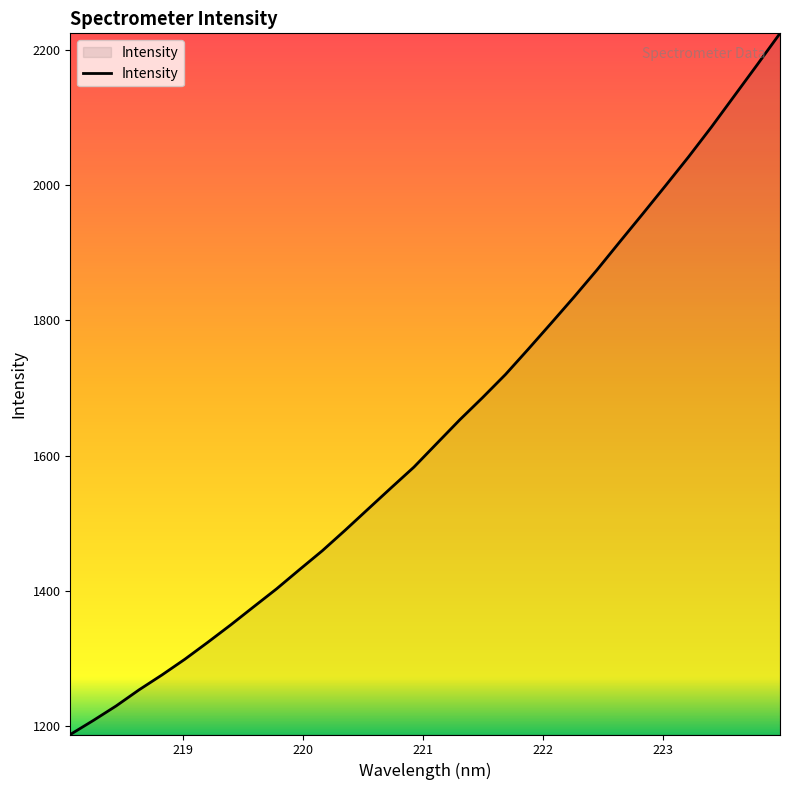

What is the greatest value displayed?

2224.7